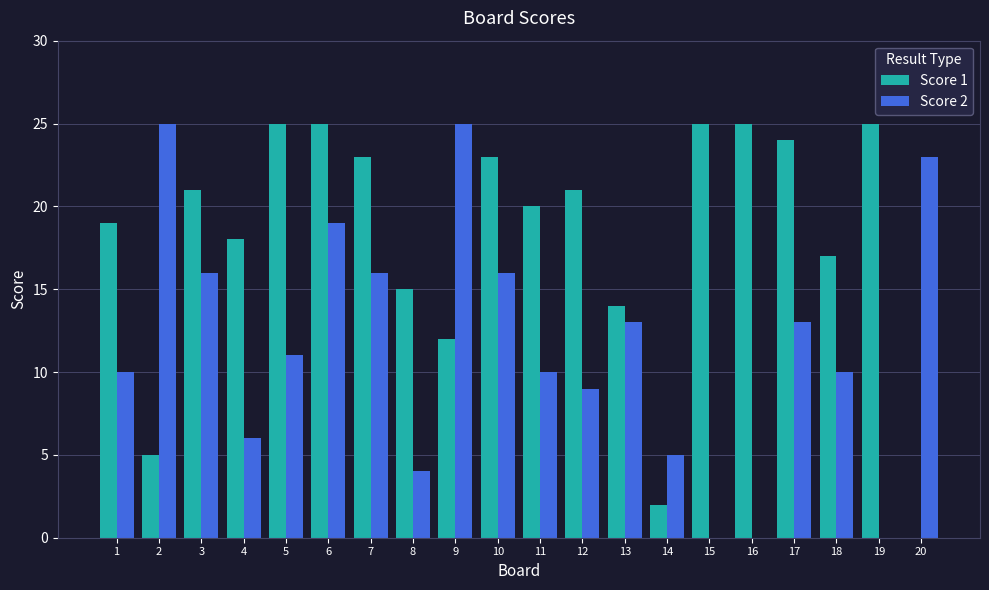

Is it true that Score 1 equals 7 at 15?

False